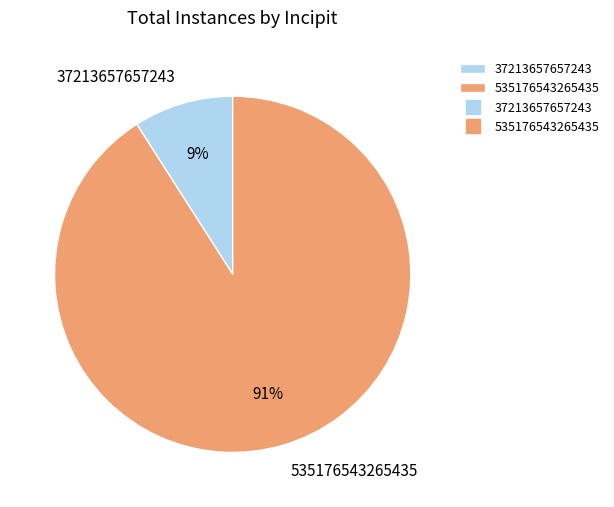

What is the largest slice in the pie chart?

535176543265435